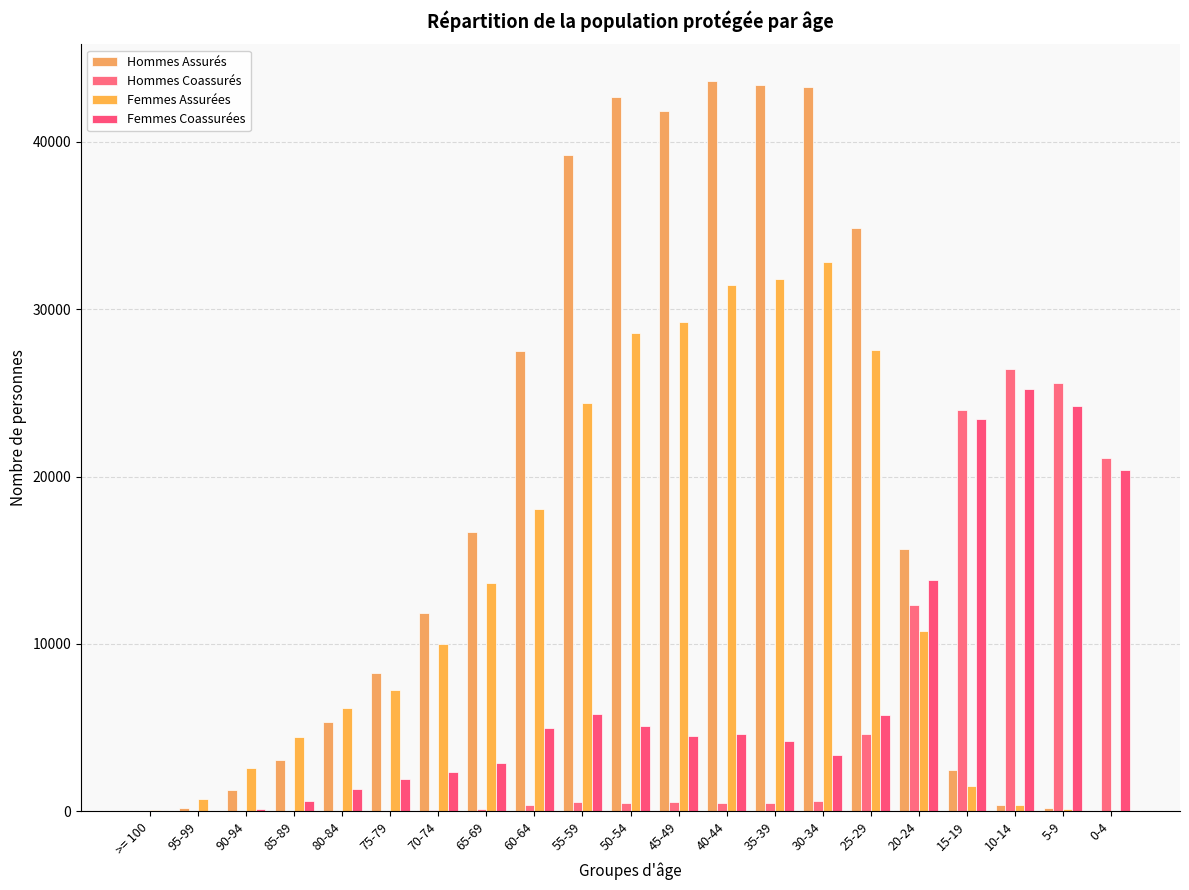

True or false: Femmes Coassurées has a value of 185.6 at 85-89.

False